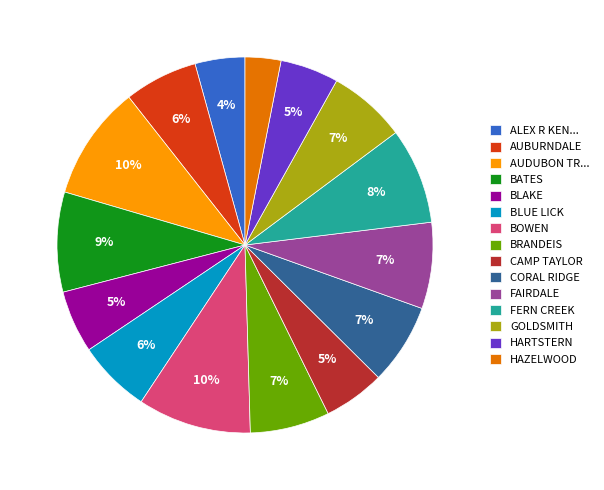

How many segments does this pie chart have?

15